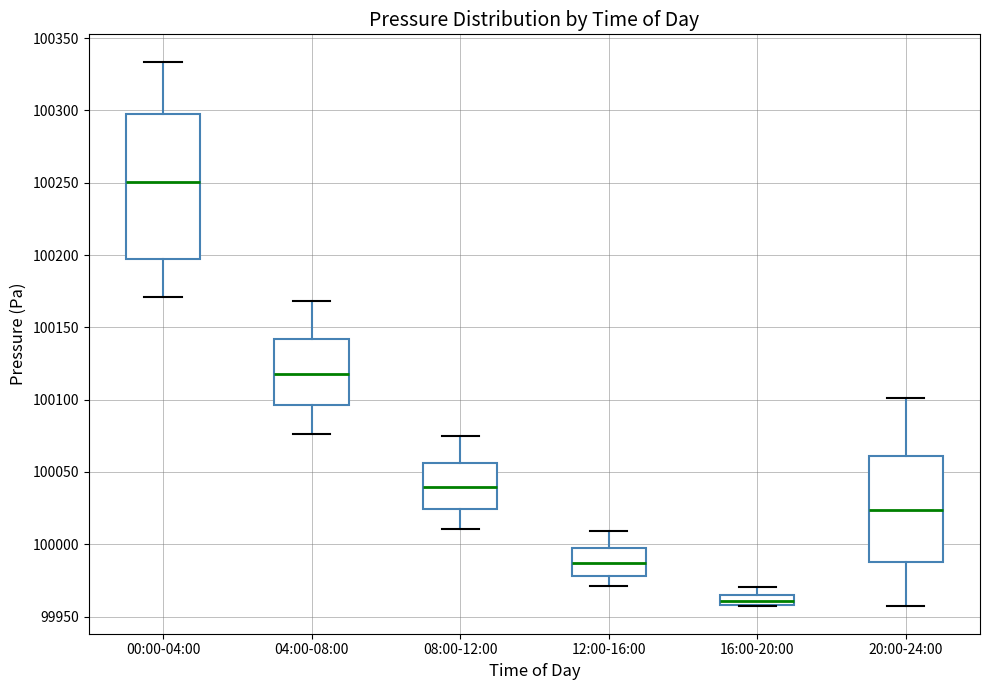

Where is the upper edge of the box for 04:00-08:00 on the y-axis? The values are not printed on the chart, so give them approximately, as read against the axis.

100140